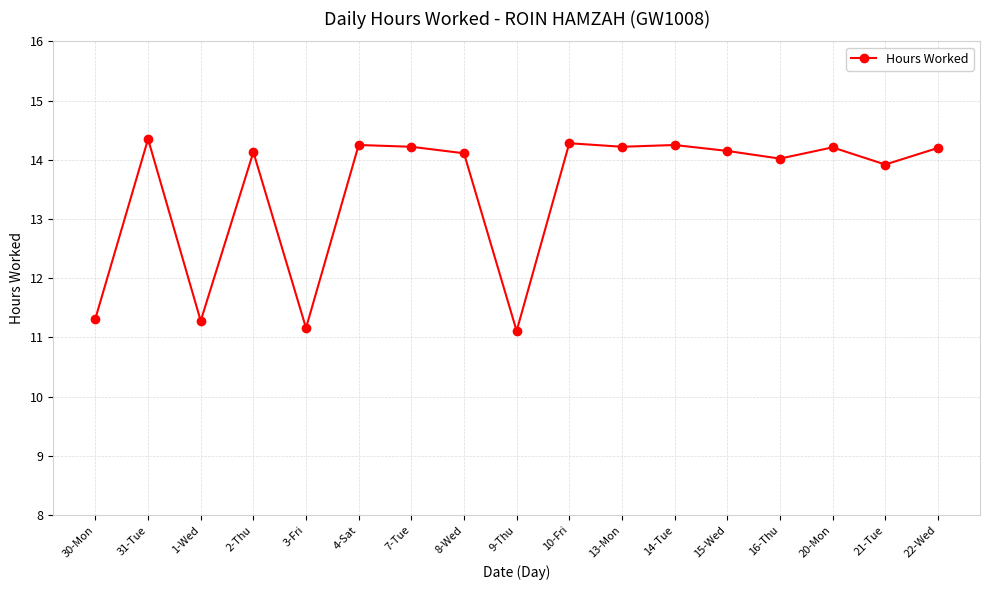

How many lines are shown in the chart?

1